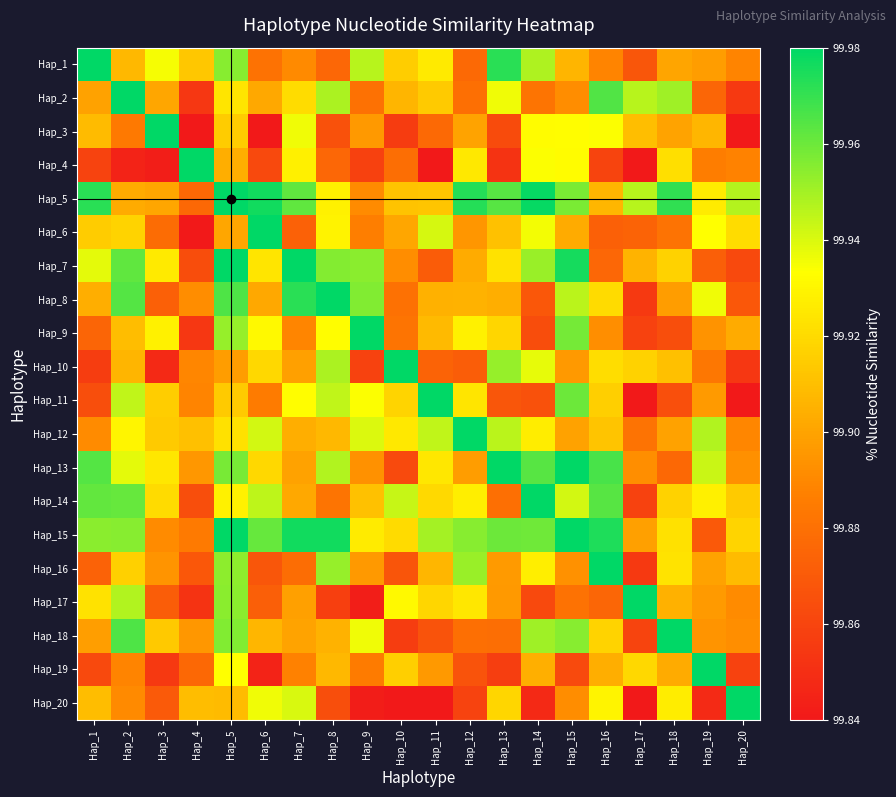

At how many categories does at least one series exceed 99?

20